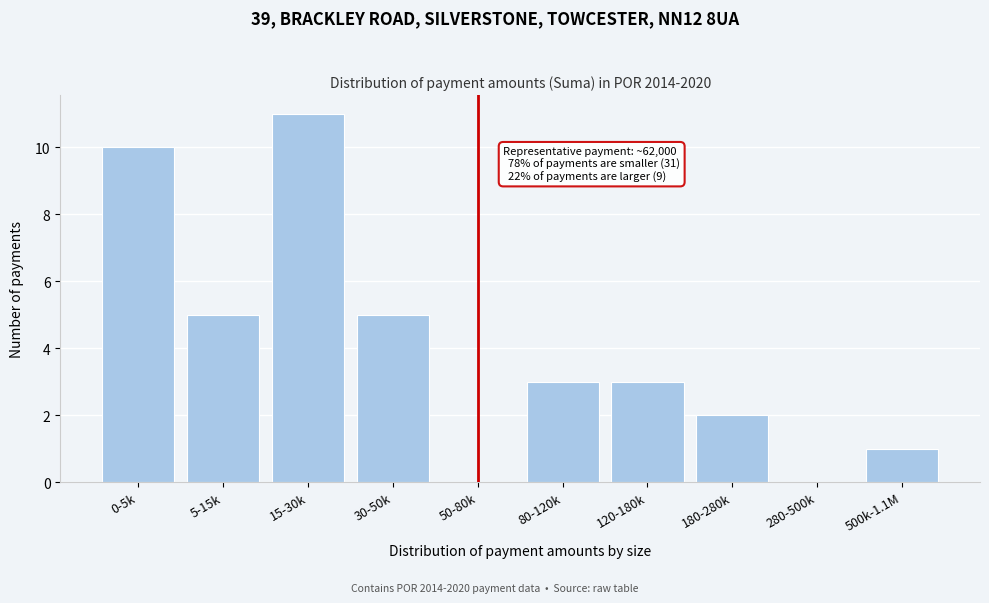

Reading left to right, list all the values displayed in this chart.

0-5k=10	5-15k=5	15-30k=11	30-50k=5	50-80k=0	80-120k=3	120-180k=3	180-280k=2	280-500k=0	500k-1.1M=1